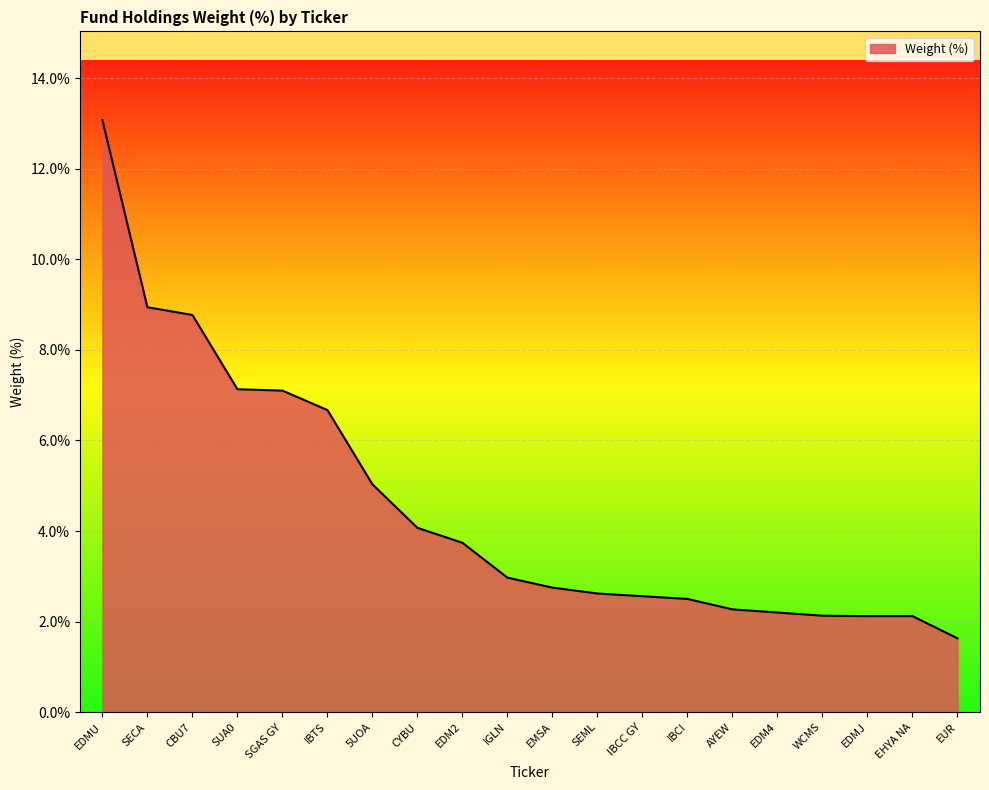

Read the value at IBCI.

2.5